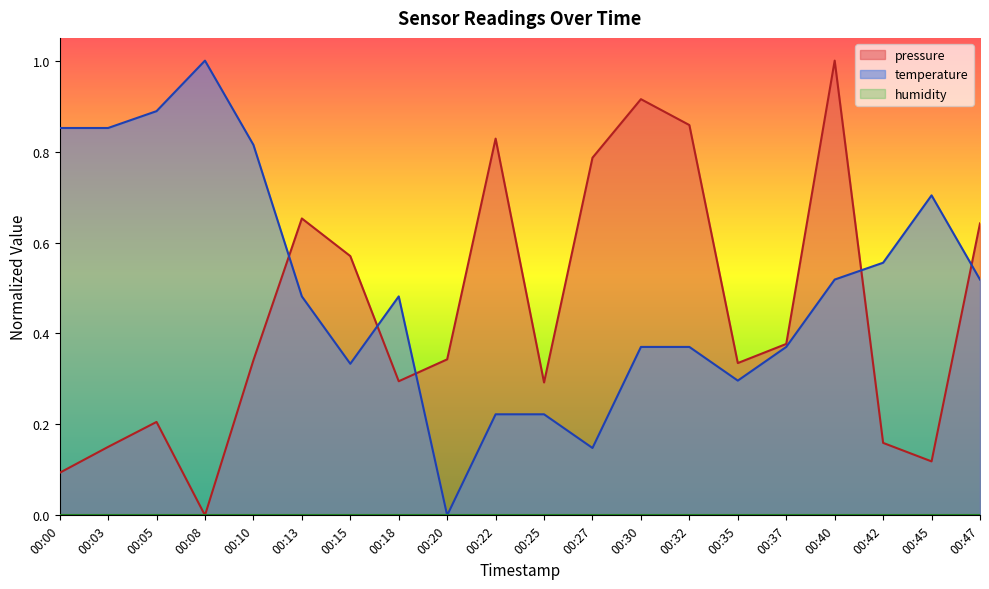

List the labels in order of pressure value, smallest first.

00:08, 00:00, 00:45, 00:03, 00:42, 00:05, 00:25, 00:18, 00:35, 00:10, 00:20, 00:37, 00:15, 00:47, 00:13, 00:27, 00:22, 00:32, 00:30, 00:40